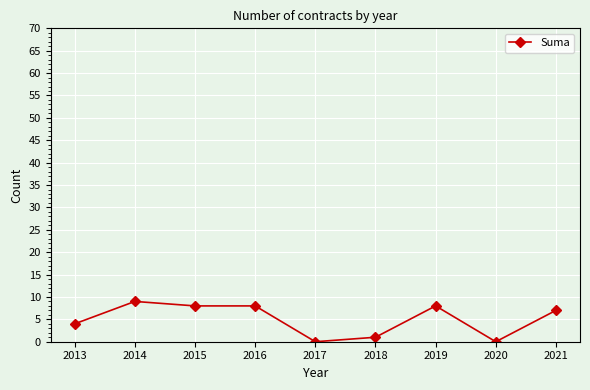

Which has a higher value, 2019 or 2021?

2019